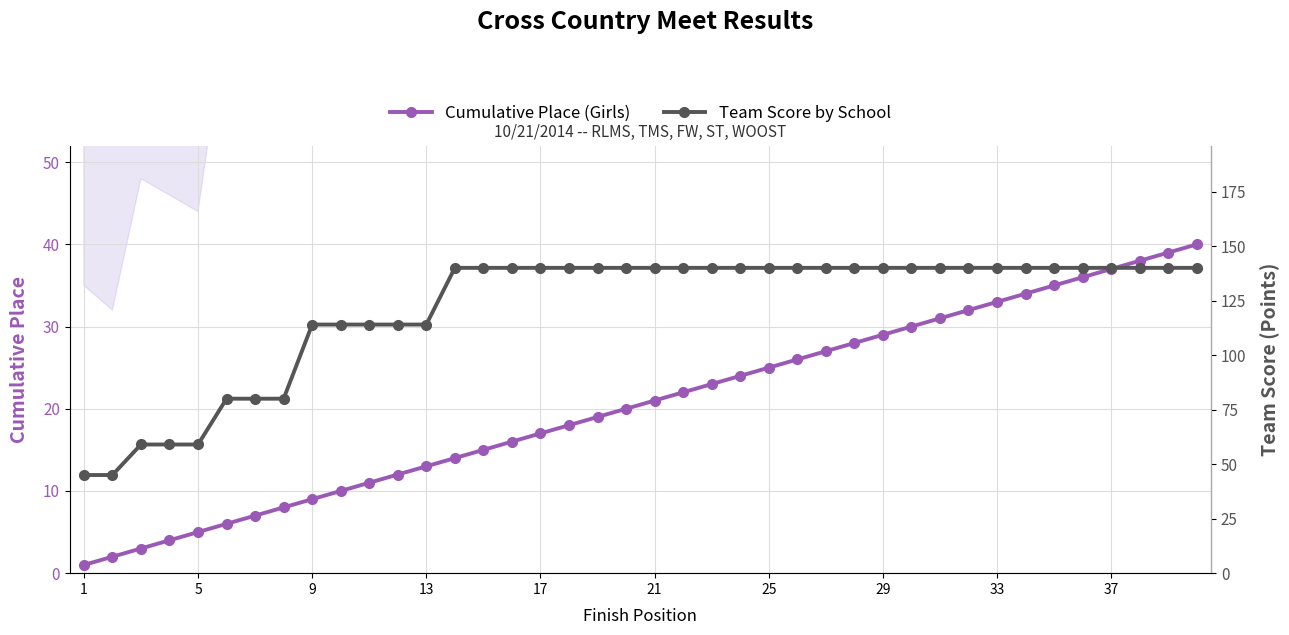

List the series in order of their overall mean, highest first.

Team Score by School, Cumulative Place (Girls)